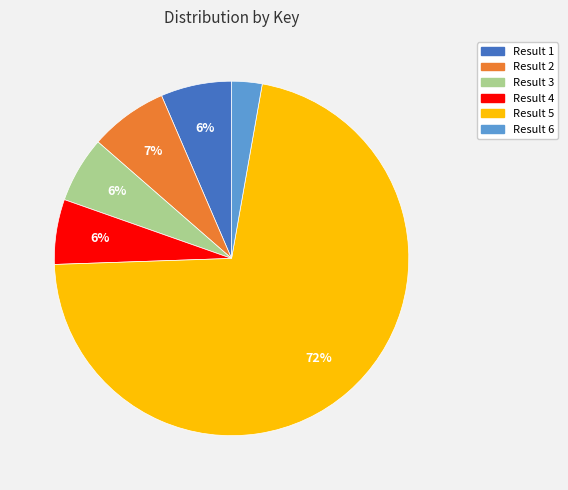

Count the number of slices in the pie.

6